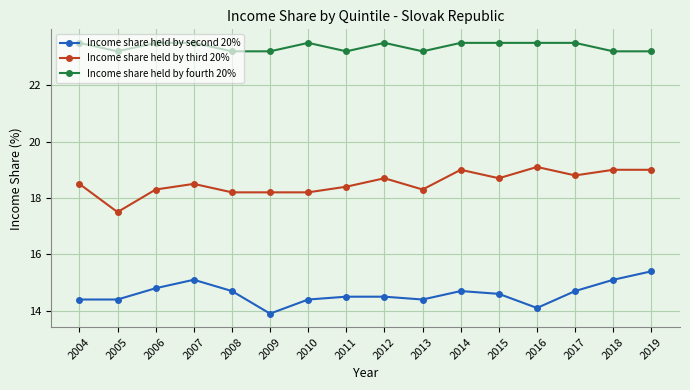

Which category has the lowest value in the Income share held by second 20% series?

2009